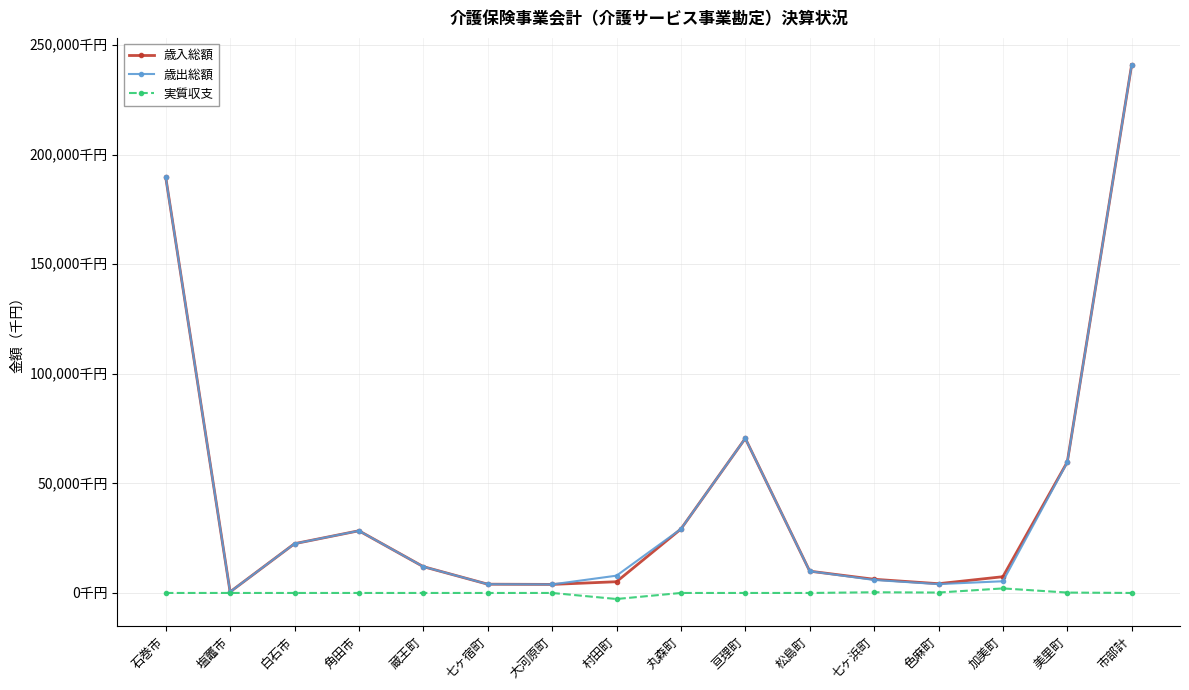

Does the chart have visible grid lines?

Yes